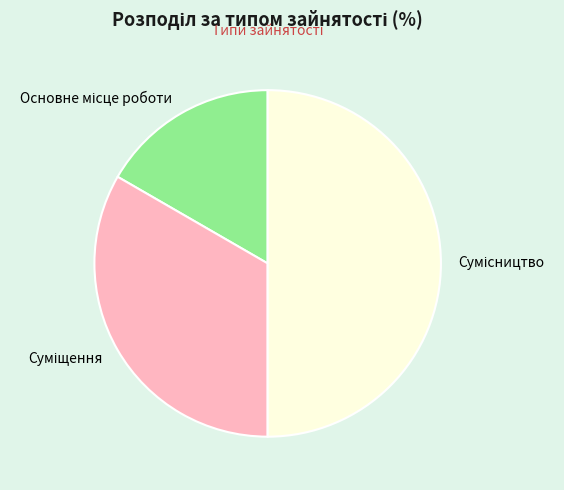

Count the number of slices in the pie.

3